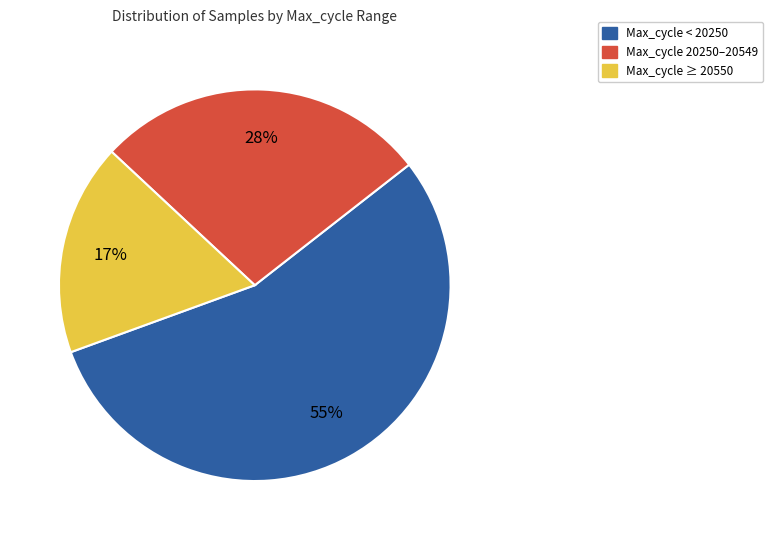

Is it true that Max_cycle ≥ 20550 is 11% of the pie?

False